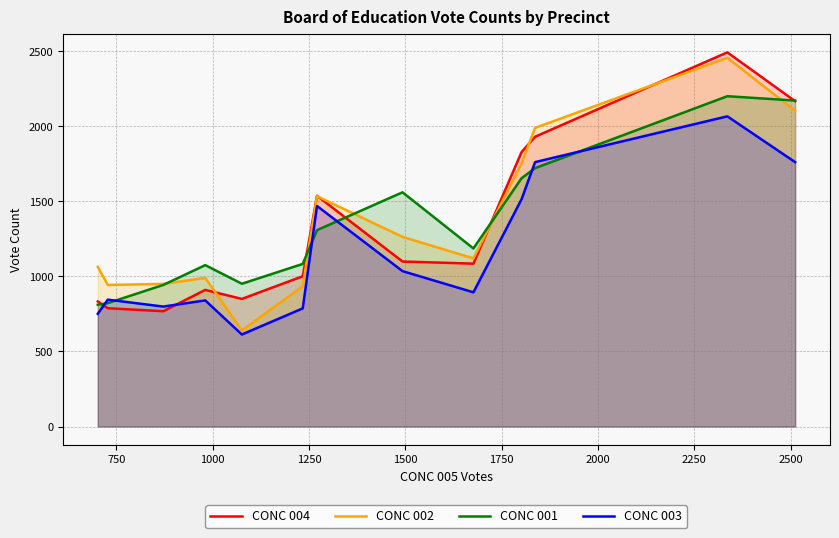

What is the maximum value shown in the chart?

2492